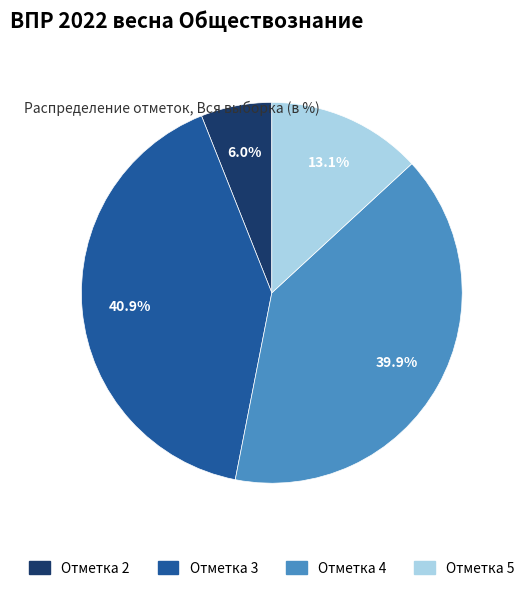

Does any single category account for the majority?

No